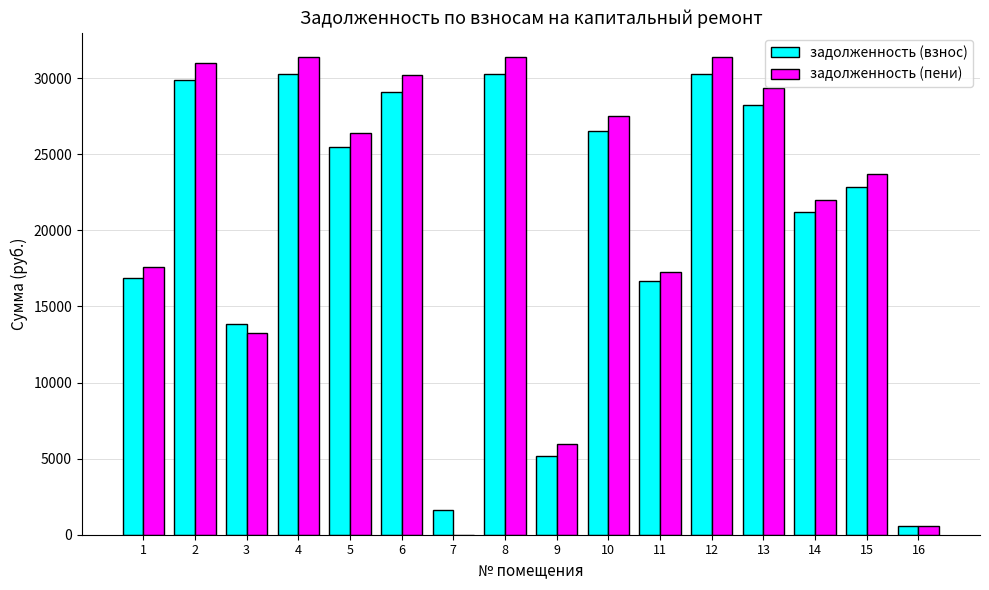

Are the bars horizontal?

No